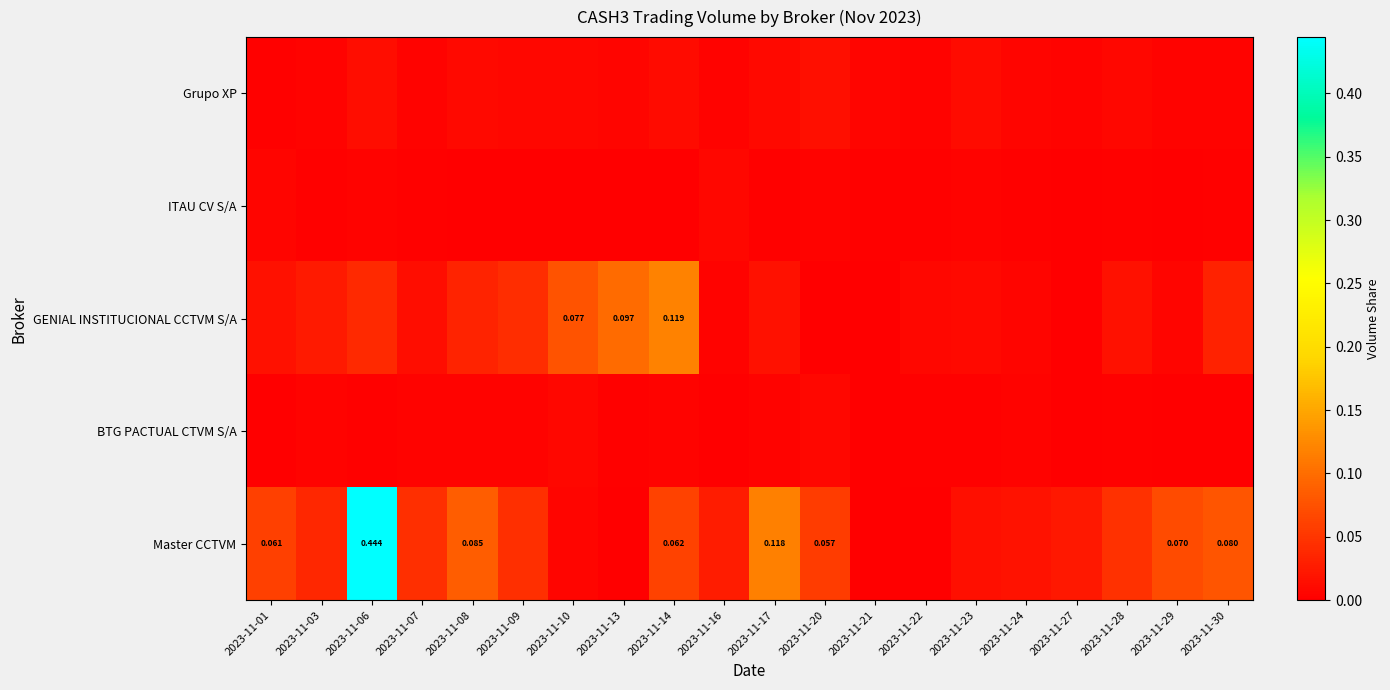

Between 2023-11-16 and 2023-11-24, which is larger?

2023-11-24